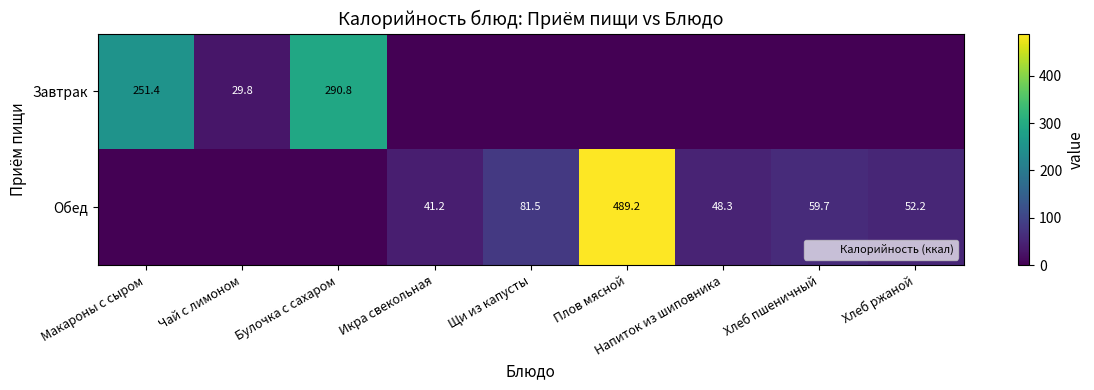

How many values in the Завтрак series exceed 0?

3